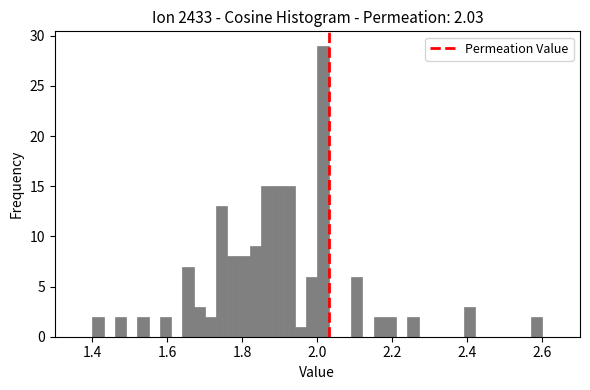

Read against the x-axis, roughly where is the centre of the tallest bar?

2.02